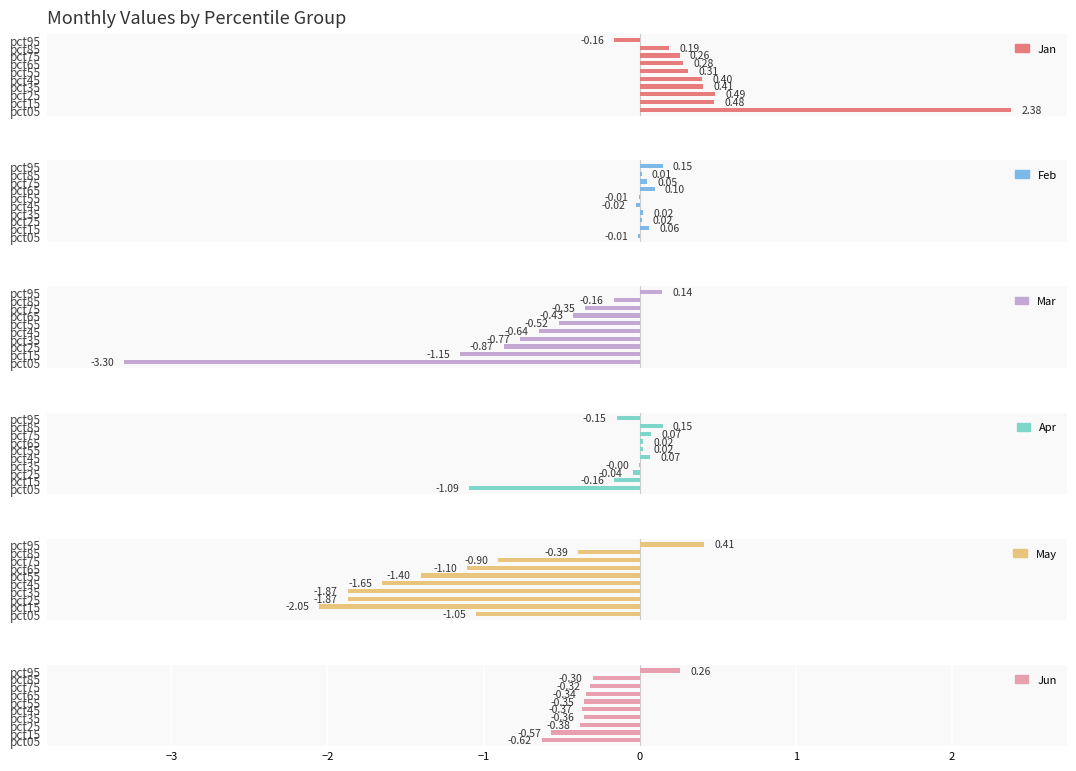

What is the difference between the Feb values at pct75 and pct05?

0.1